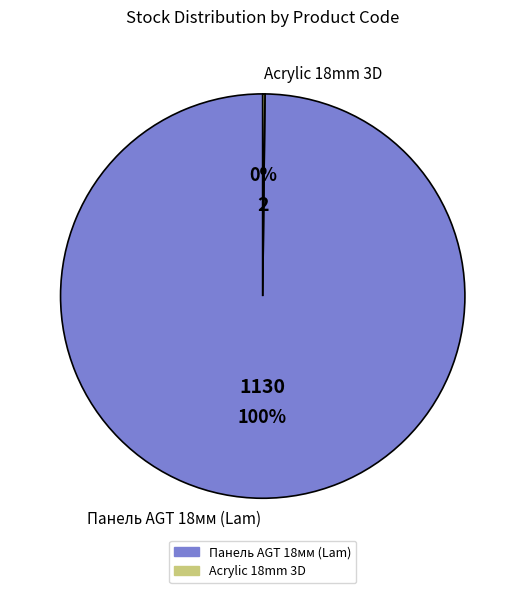

Which slice represents more than half of the pie?

Панель AGT 18мм (Lam)